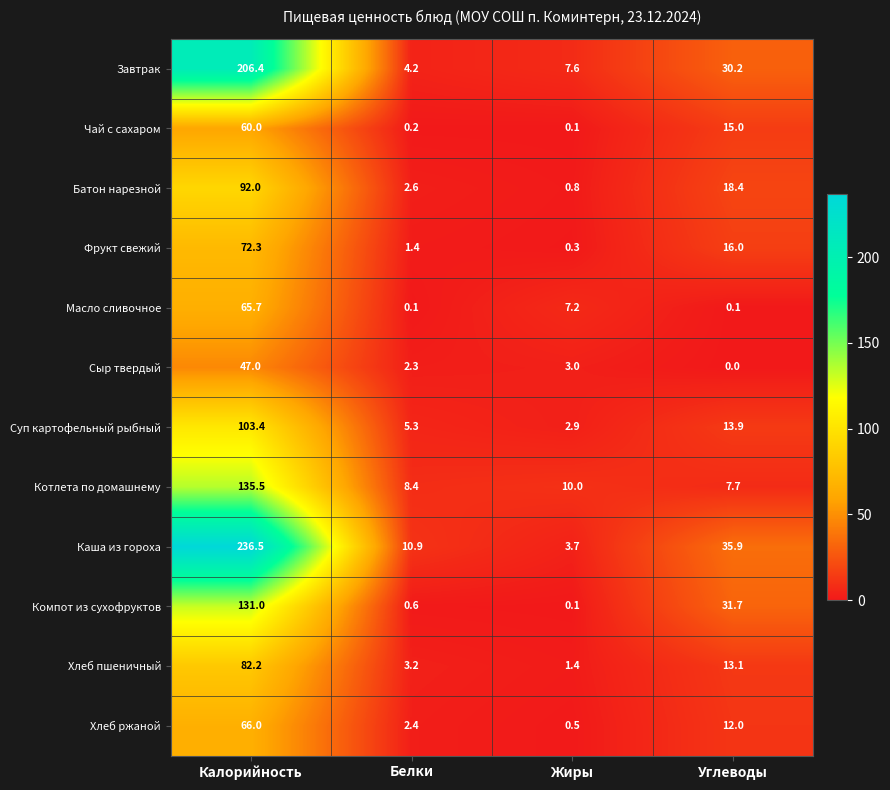

What is the sum of the Завтрак values at Жиры and Калорийность?

214.0